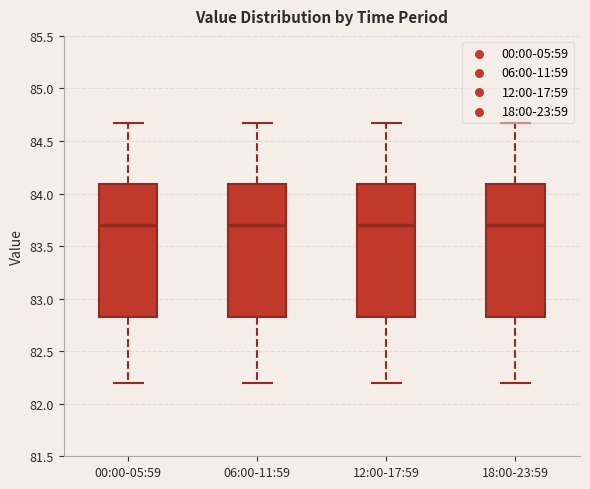

Reading left to right, transcribe this box plot: for each box, give where its median line is, the range the box spans, and where its two whiskers end, as read against the y-axis. The values are not printed on the chart, so give them approximately, as read against the axis.

00:00-05:59: median 83.70, box 82.80 to 84.10, whiskers 82.20 to 84.65
06:00-11:59: median 83.70, box 82.80 to 84.10, whiskers 82.20 to 84.65
12:00-17:59: median 83.70, box 82.80 to 84.10, whiskers 82.20 to 84.65
18:00-23:59: median 83.70, box 82.80 to 84.10, whiskers 82.20 to 84.65